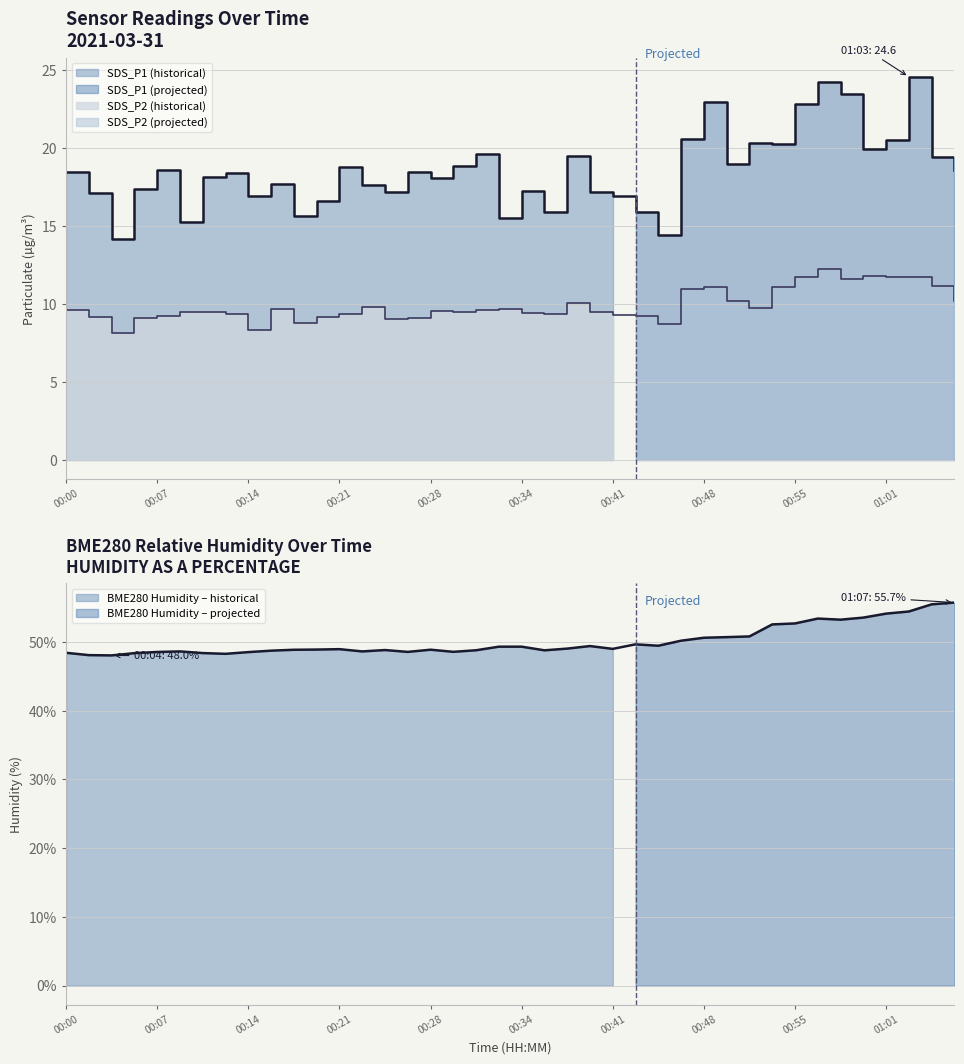

What are all the series names shown in the legend?

BME280_humidity, SDS_P1, SDS_P2